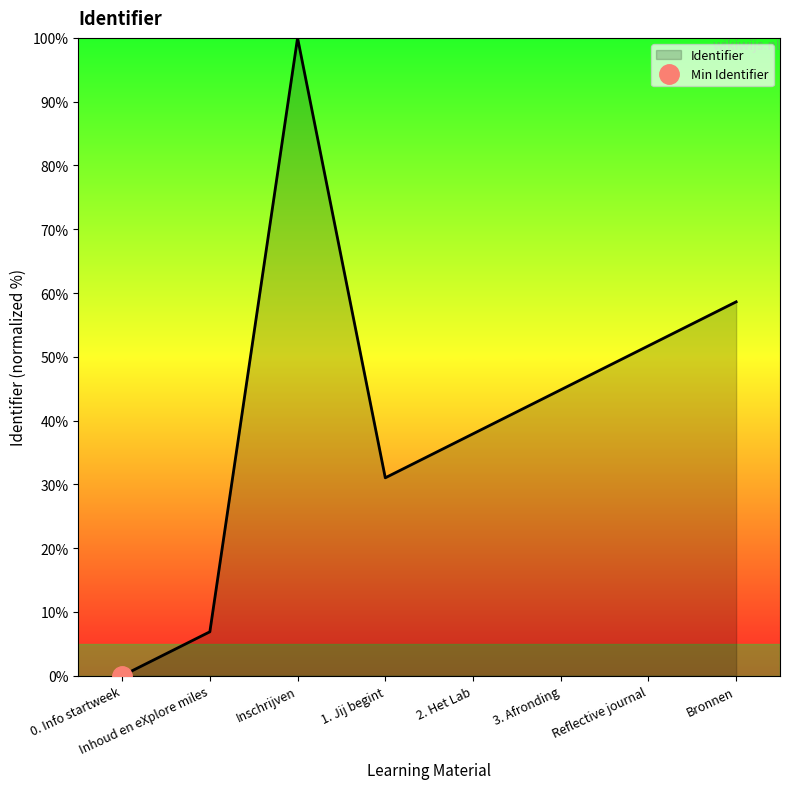

What is the maximum value shown in the chart?

100.0